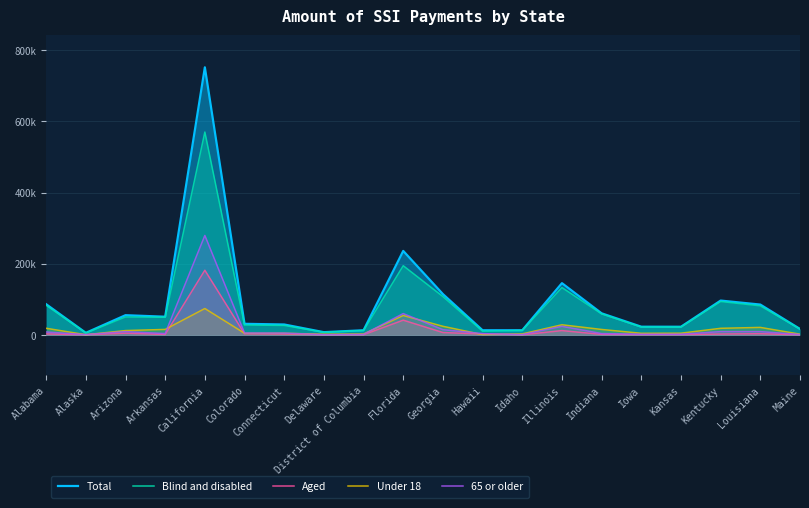

Is the value of Blind and disabled at Alabama greater than the value of Aged at Idaho?

Yes